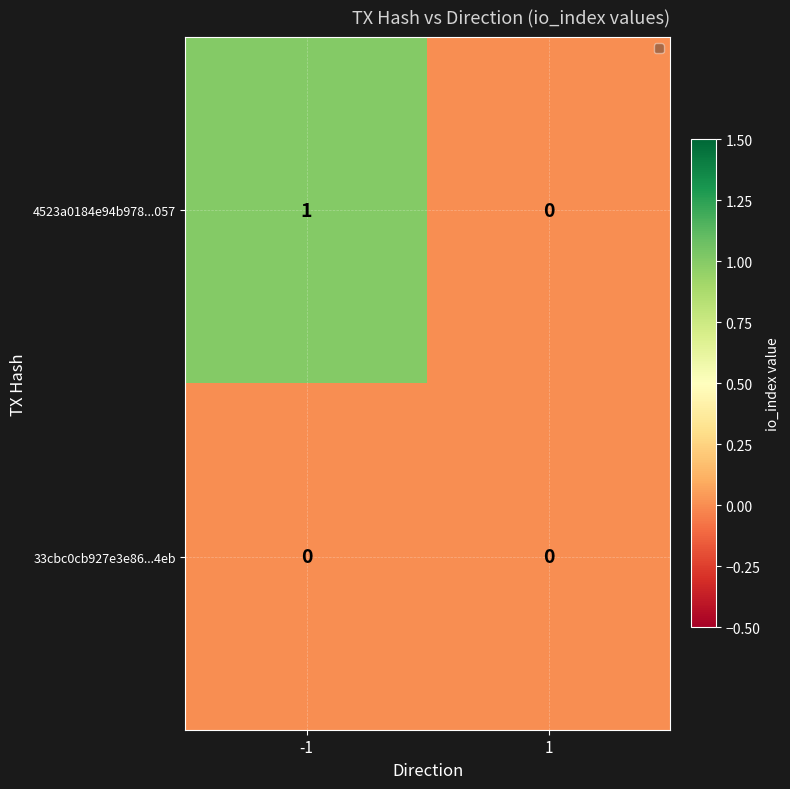

List the series in order of their overall mean, lowest first.

33cbc0cb927e3e86...4eb, 4523a0184e94b978...057